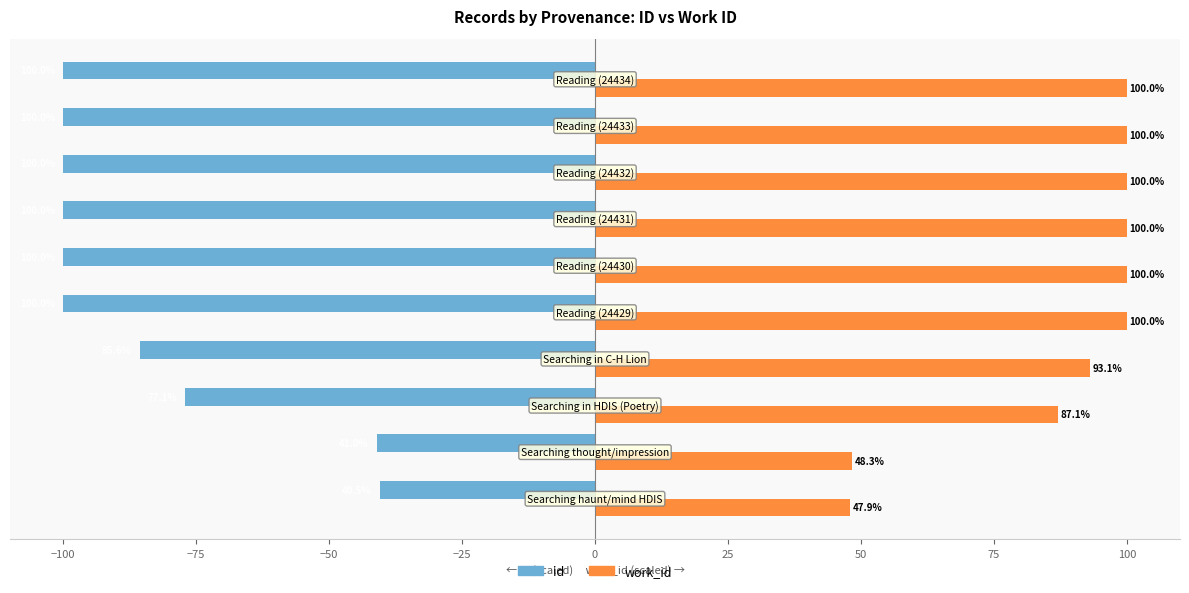

What is the highest value of the id series?

-40.5